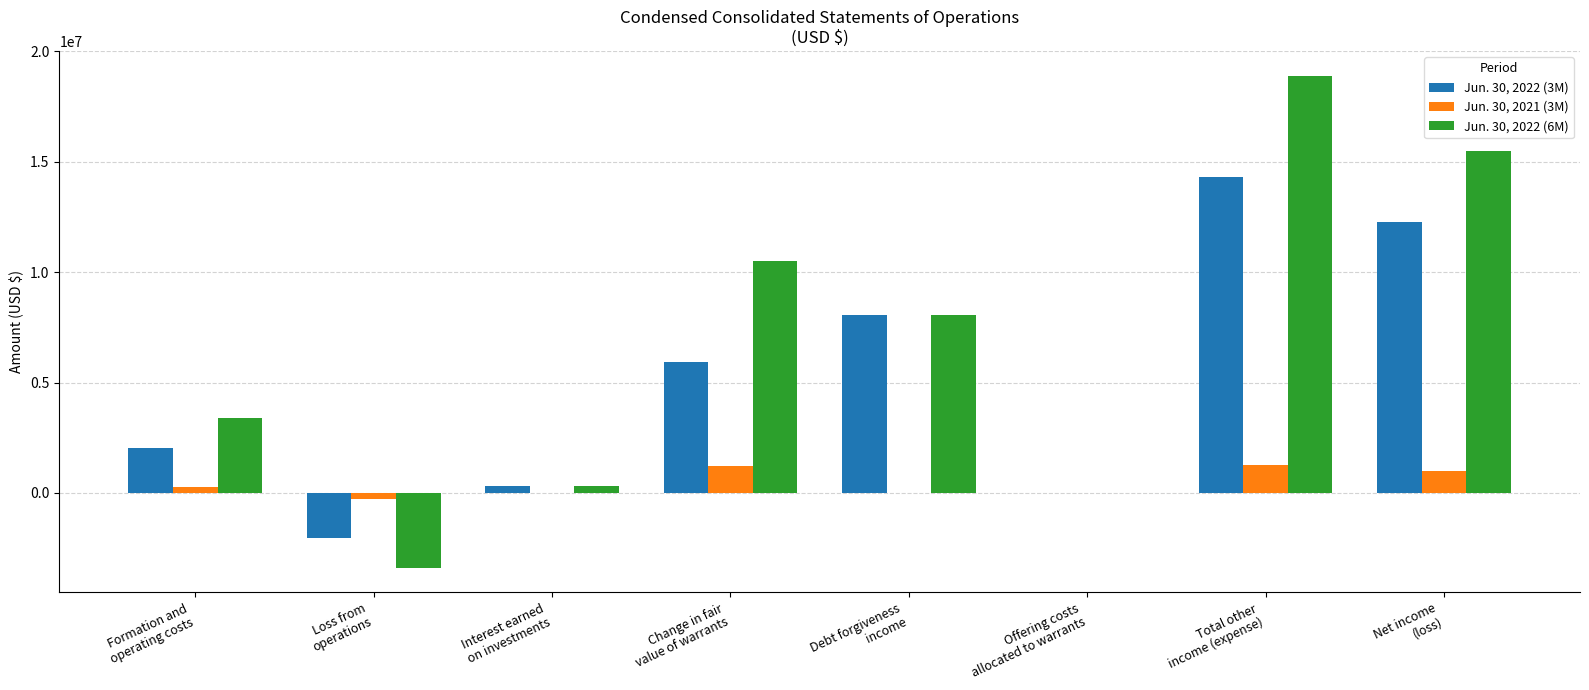

Does the chart contain stacked bars?

No